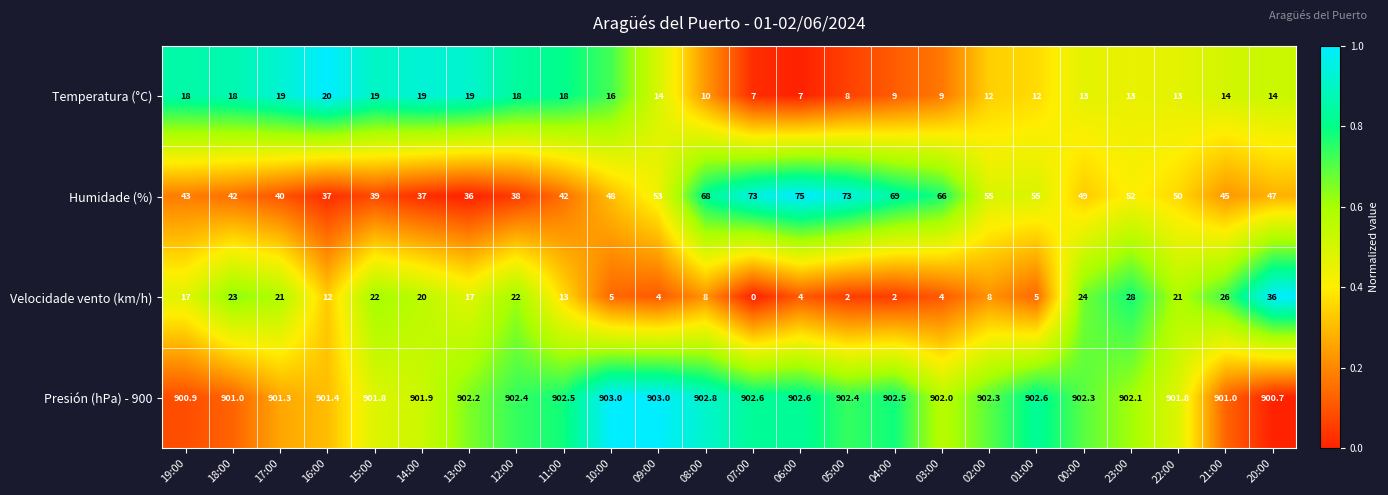

Rank the series at 07:00 from highest to lowest value.

Presión (hPa) - 900, Humidade (%), Temperatura (°C), Velocidade vento (km/h)